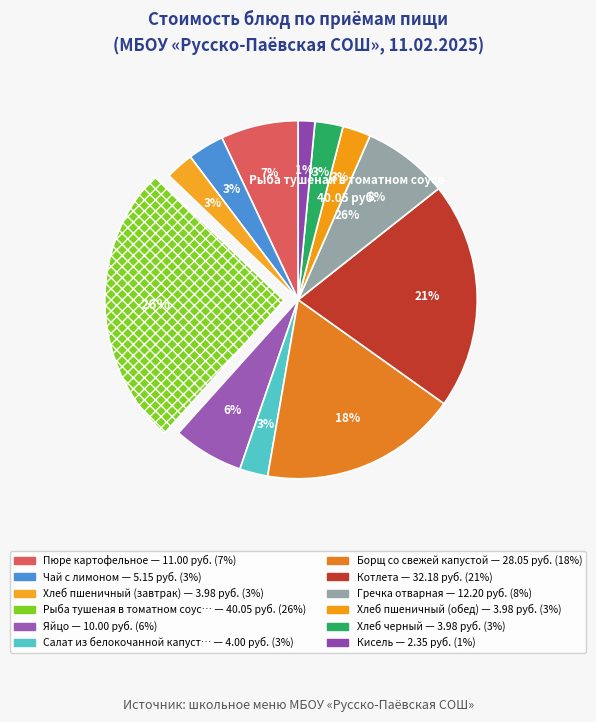

Between Чай с лимоном and Яйцо, which is larger?

Яйцо